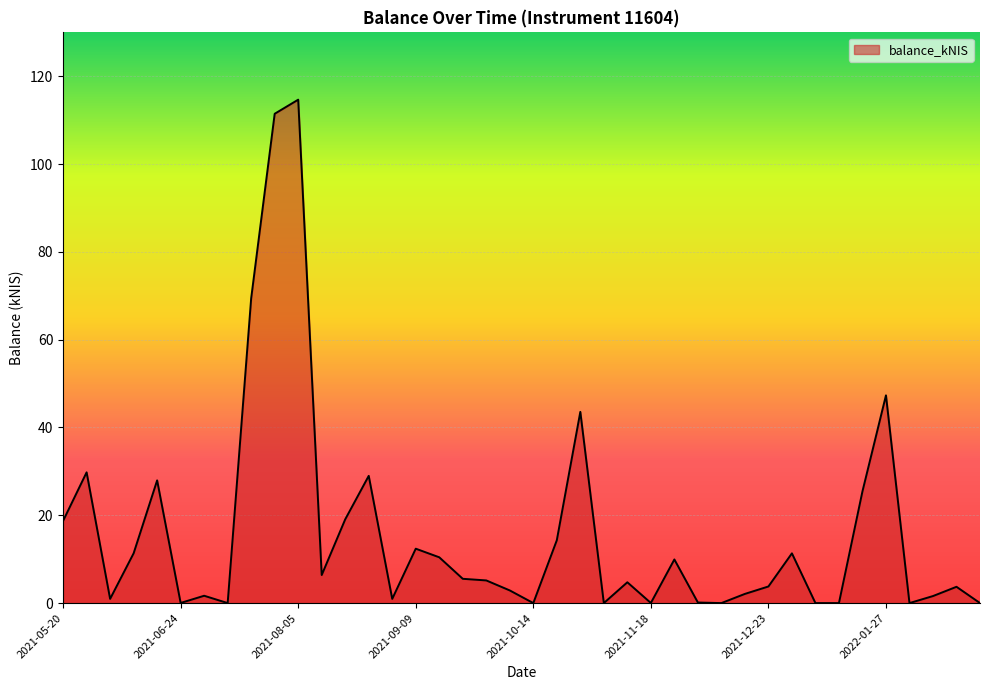

At which category does the chart reach its minimum across all series?

2021-07-08